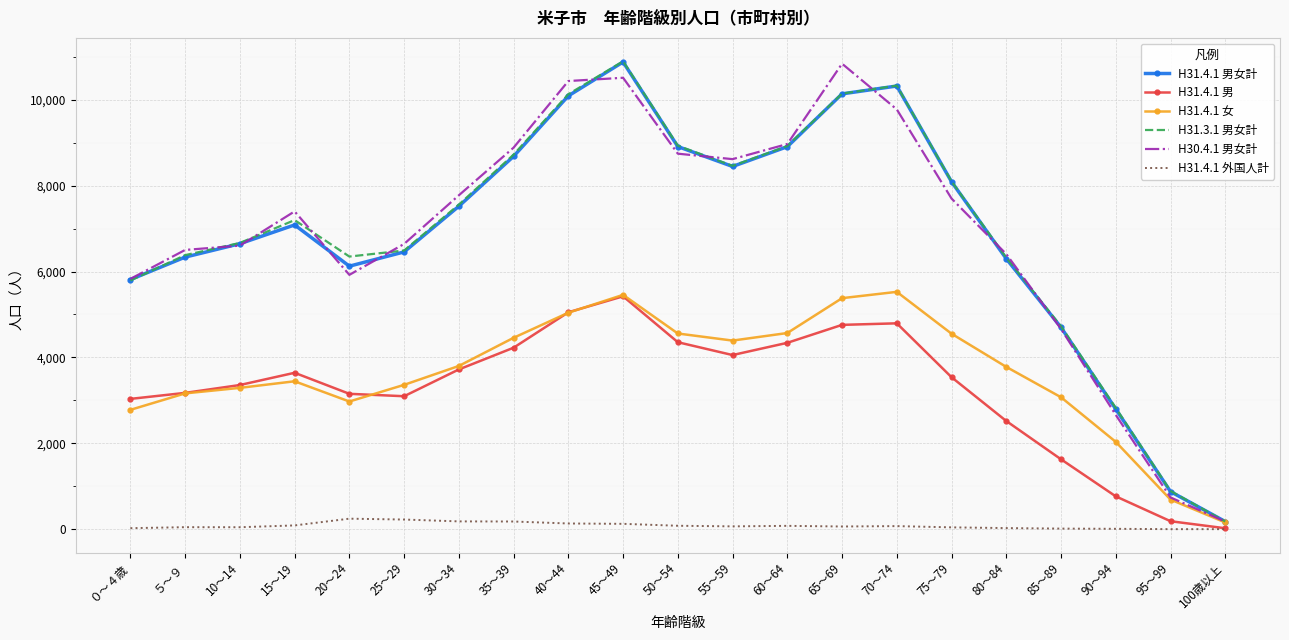

How many values in the H31.4.1 男 series are below 3539?

10